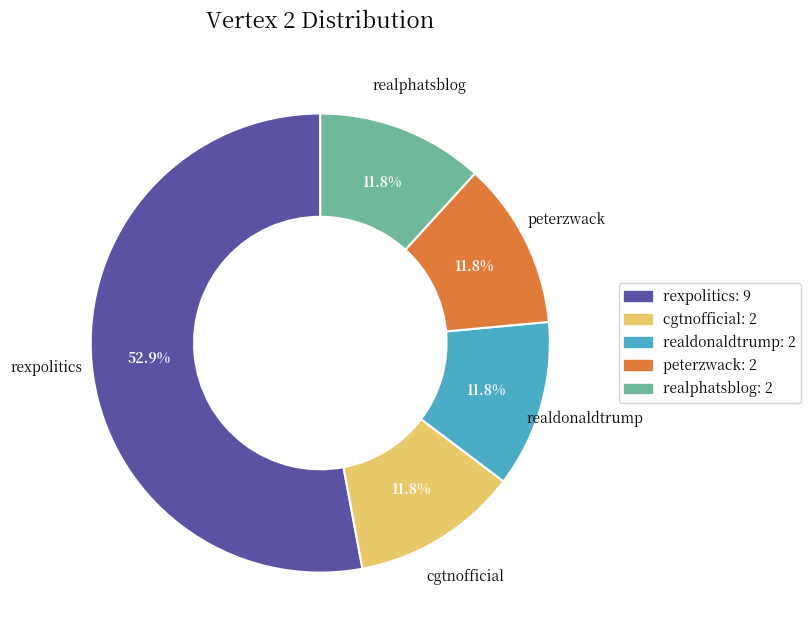

Do rexpolitics and realphatsblog together represent more than half of the pie?

Yes